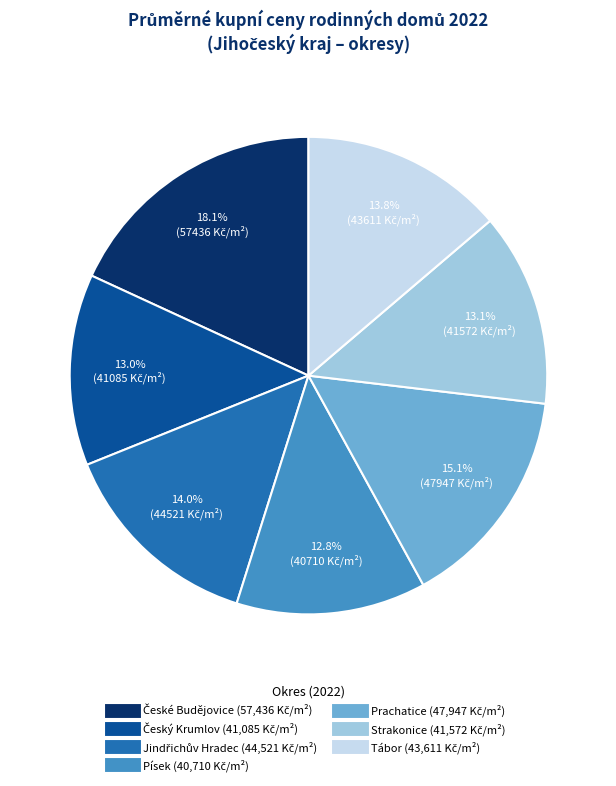

How many slices are in this pie chart?

7